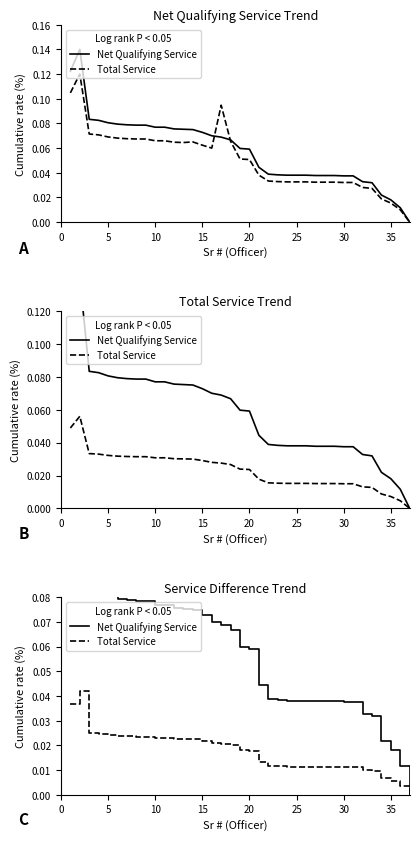

True or false: Net Qualifying Service and Total Service cross at least once.

False